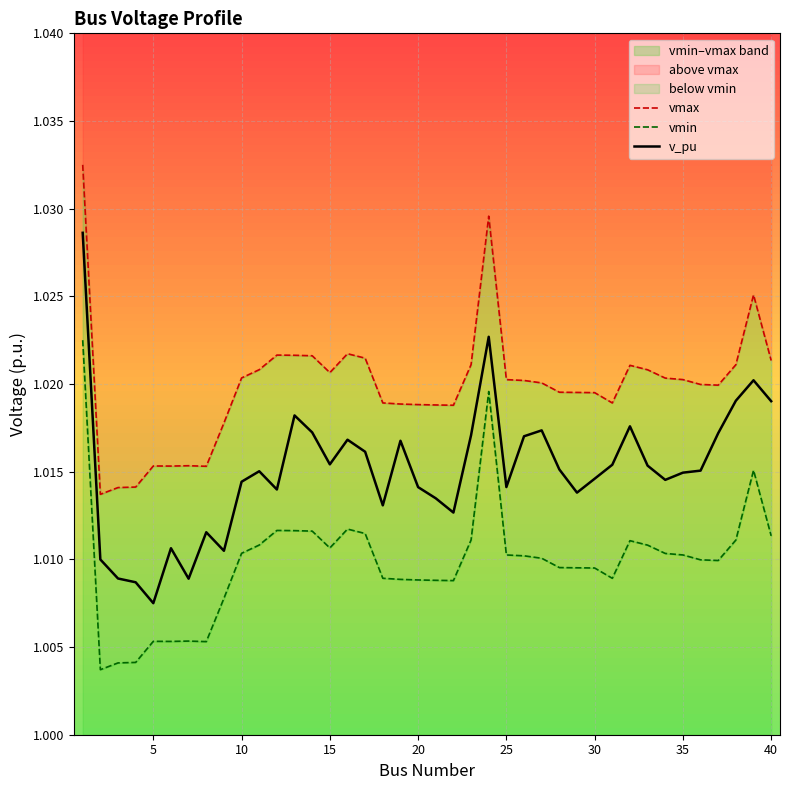

At which label is v_pu closest to 1?

5